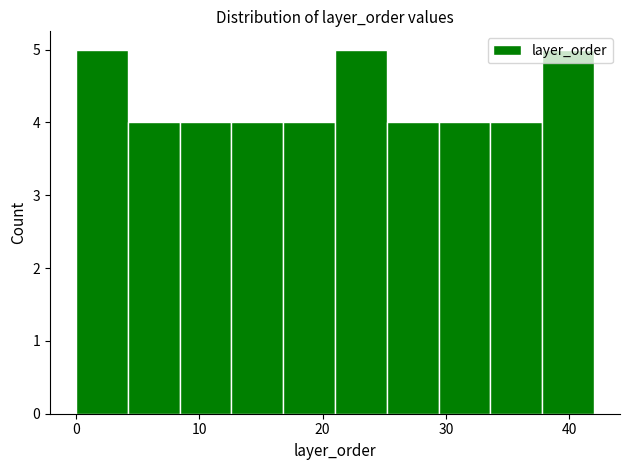

Reading left to right, list every bar in this chart as the range it spans on the x-axis followed by its height. Neither the bar edges nor the heights are printed on the chart, so give them approximately, as read against the axes.

0.0 to 4.2: 5
4.2 to 8.4: 4
8.4 to 12.6: 4
12.6 to 16.8: 4
16.8 to 21.0: 4
21.0 to 25.2: 5
25.2 to 29.4: 4
29.4 to 33.6: 4
33.6 to 37.8: 4
37.8 to 42.0: 5